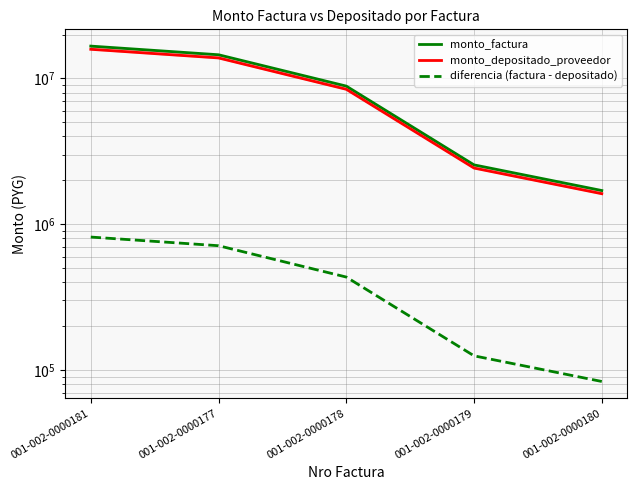

True or false: diferencia (factura - depositado) and monto_depositado_proveedor intersect in this chart.

False